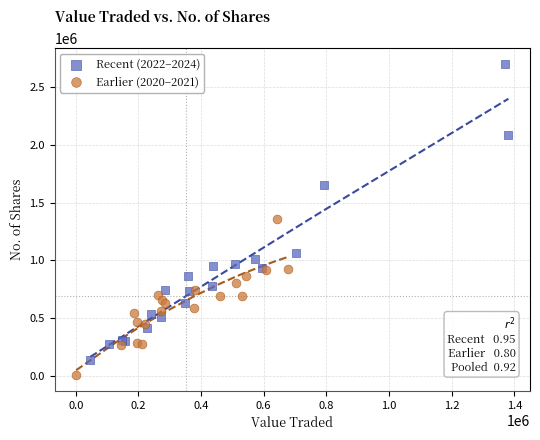

Which series reaches the maximum Y coordinate?

Recent (2022–2024)